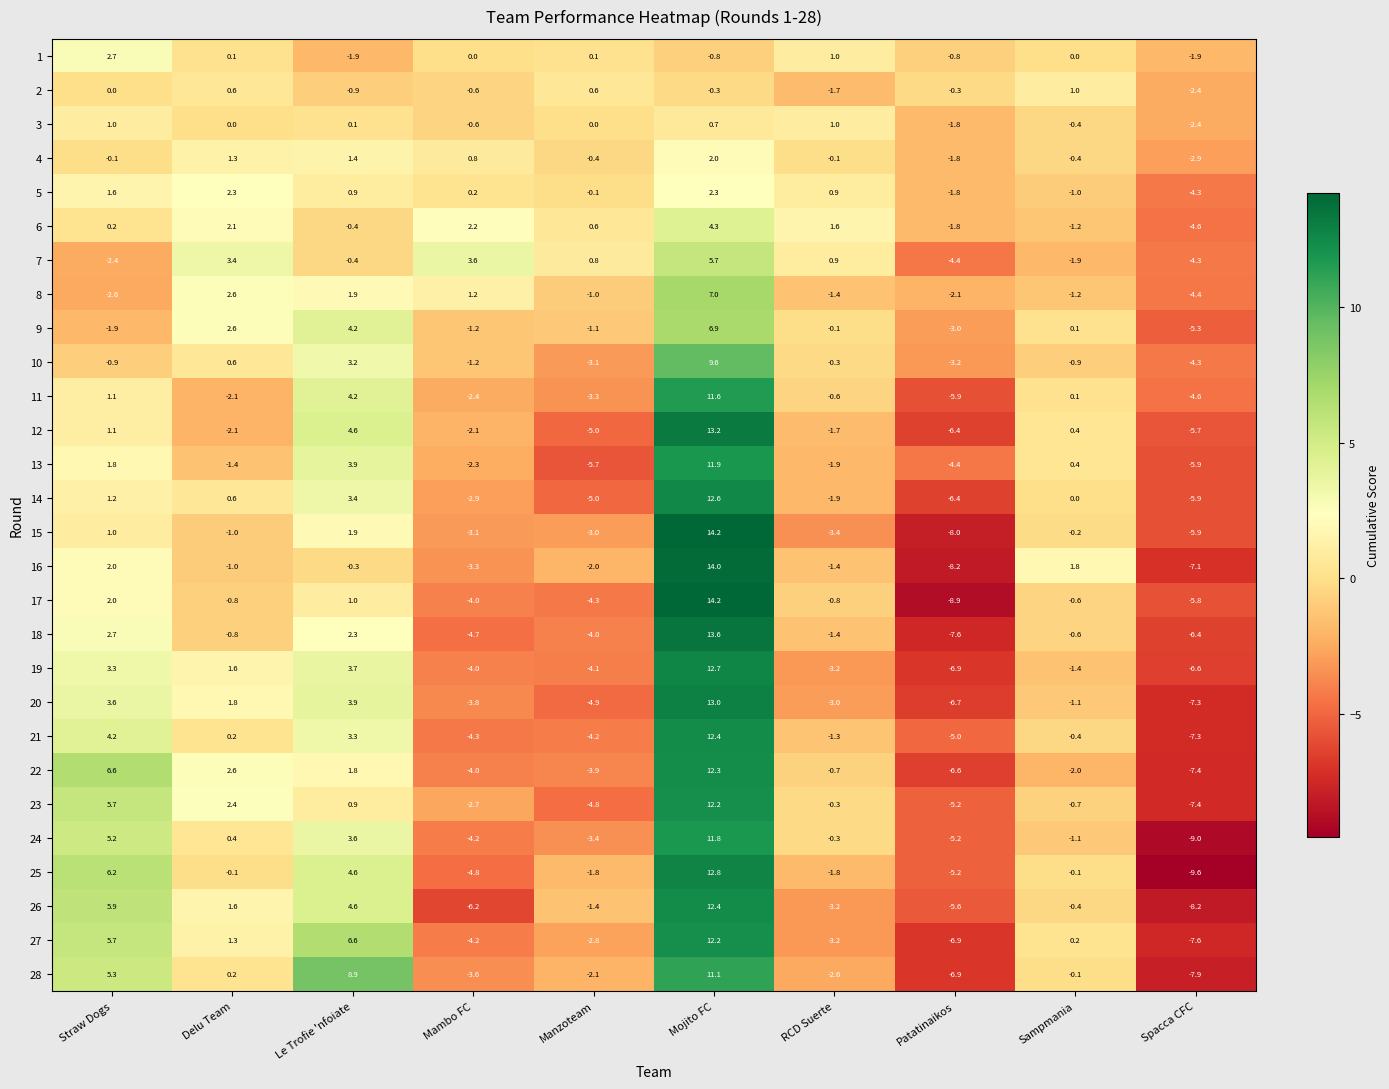

What is the maximum value for 13?

11.9